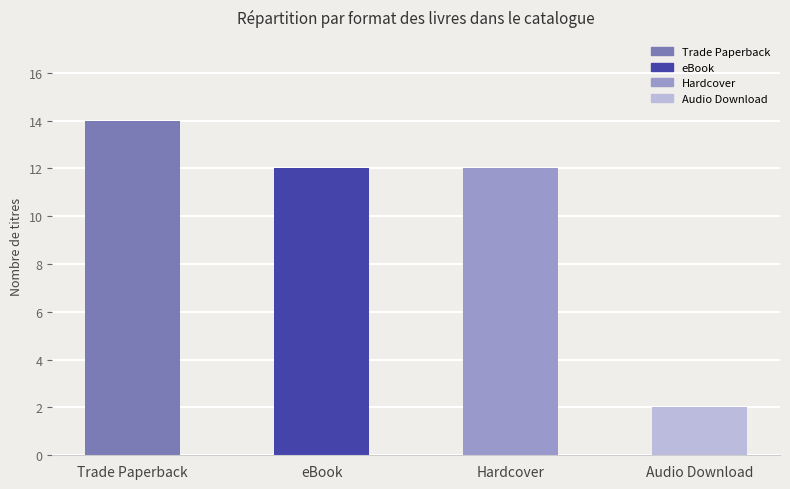

Reading left to right, list all the values displayed in this chart.

Trade Paperback=14	eBook=12	Hardcover=12	Audio Download=2